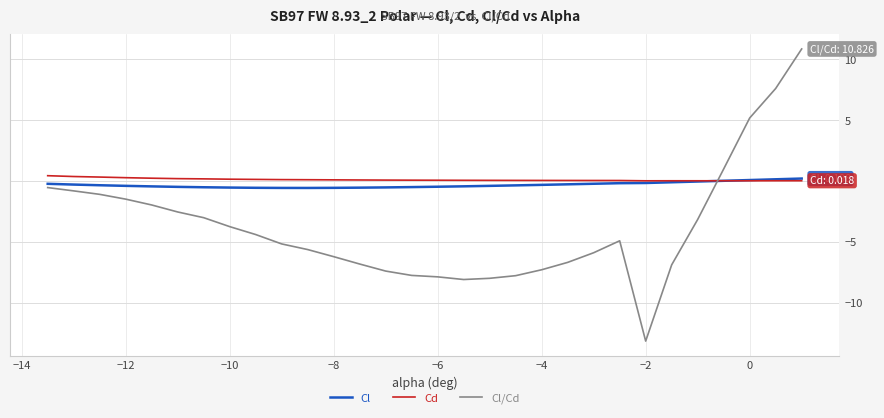

Which series has the largest range (max minus min)?

Cl/Cd